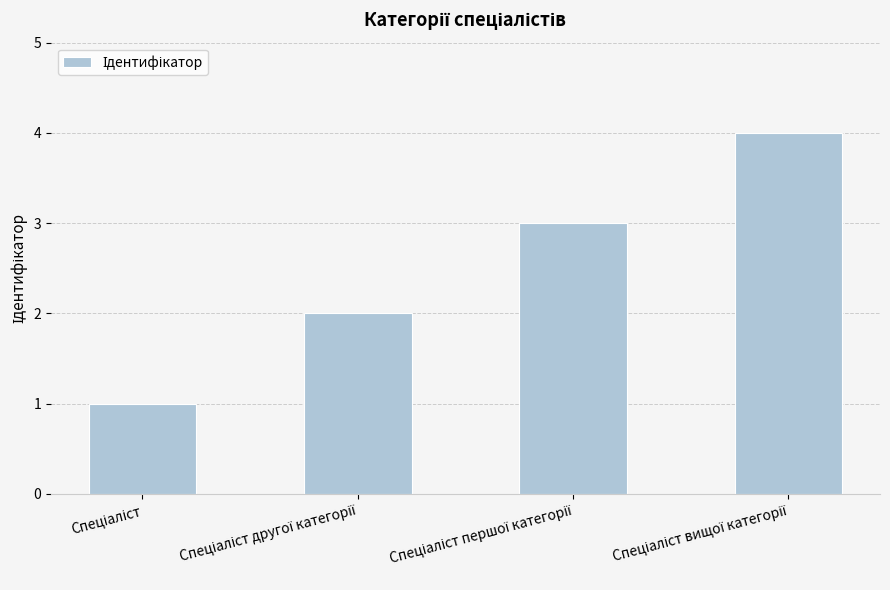

What is the maximum value shown in the chart?

4